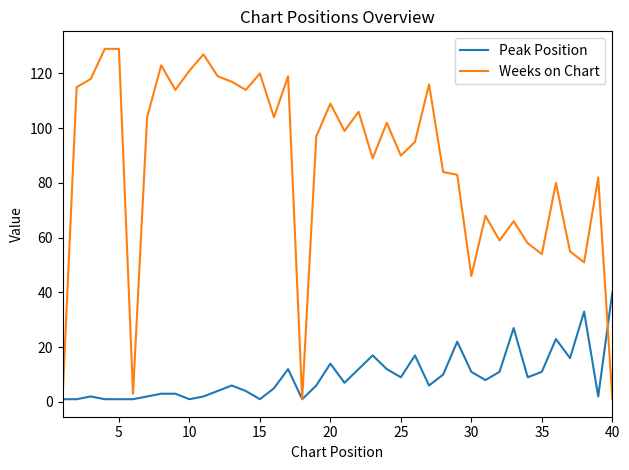

How many lines are shown in the chart?

2